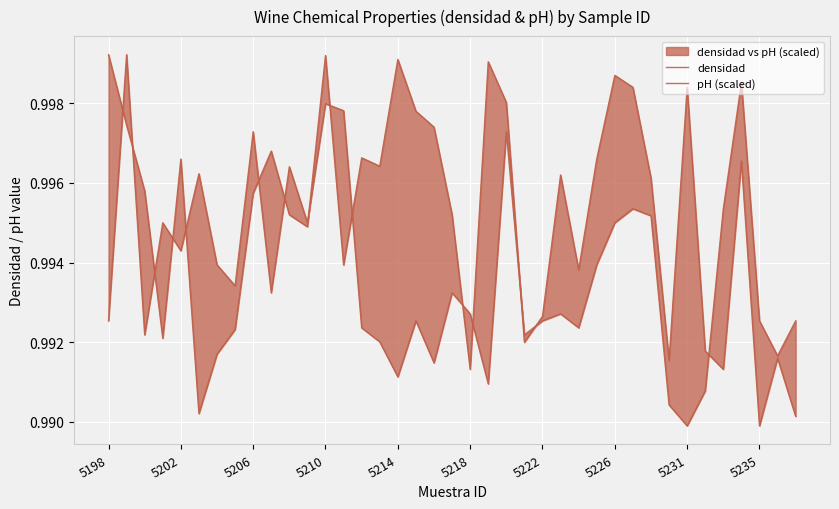

In pH (scaled), how many points are higher than both neighbors (excluding endpoints)?

12